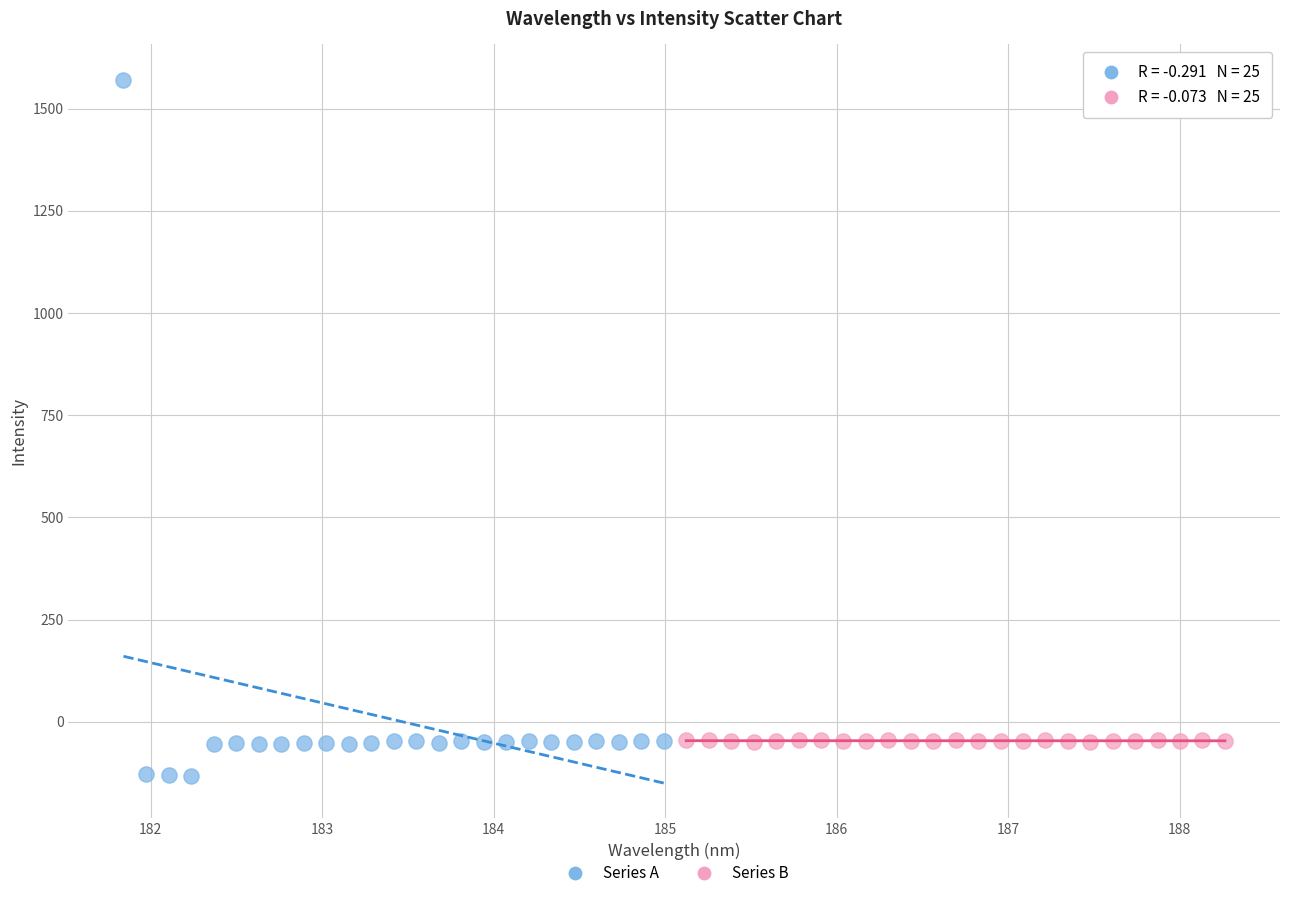

Which series reaches the maximum Y coordinate?

Series A